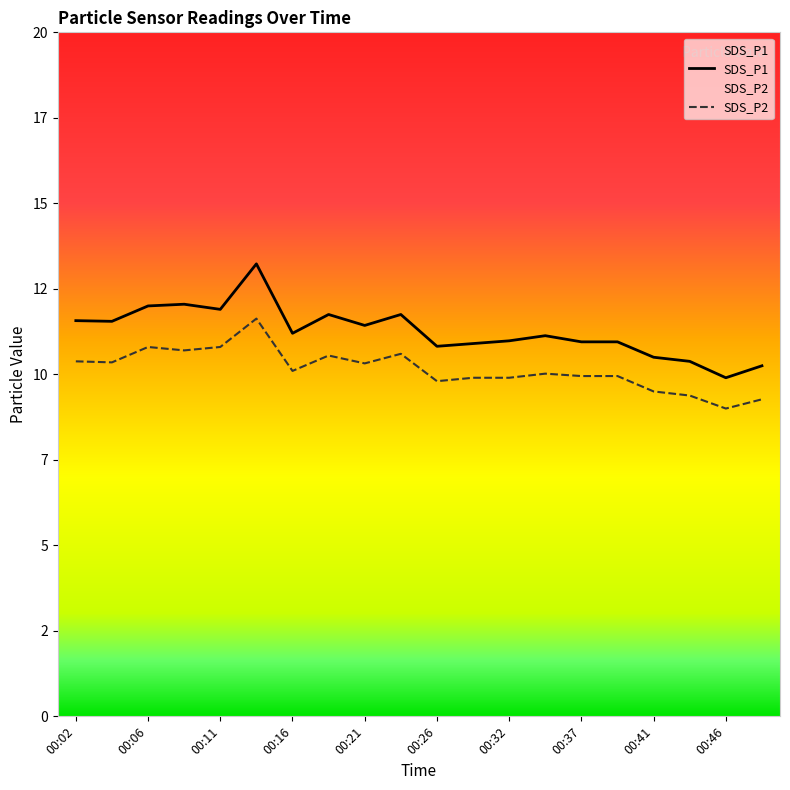

Count the number of data series in this chart.

2